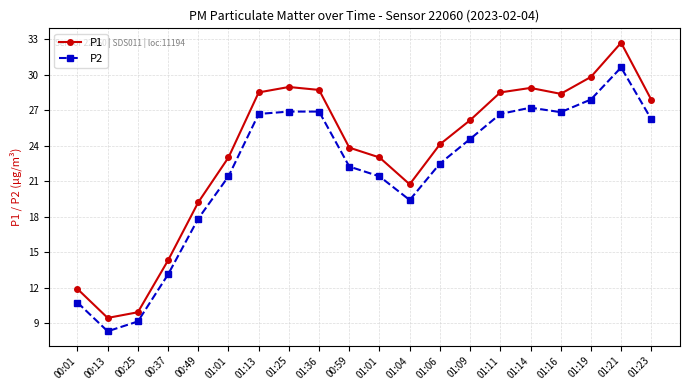

What is the sum of all P2 values?

436.9